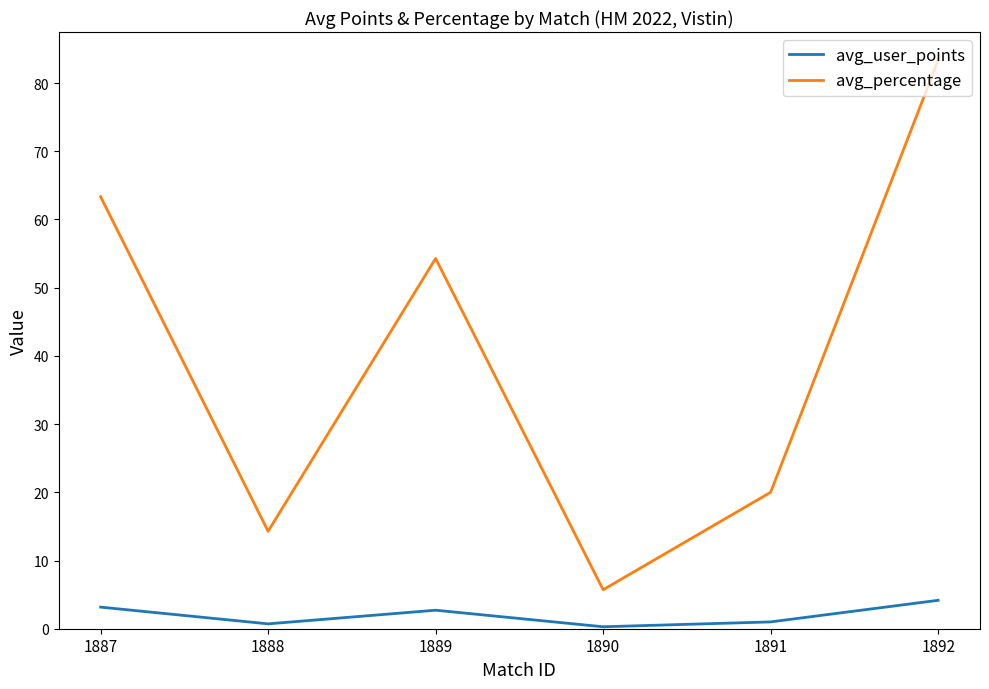

How many lines are shown in the chart?

2